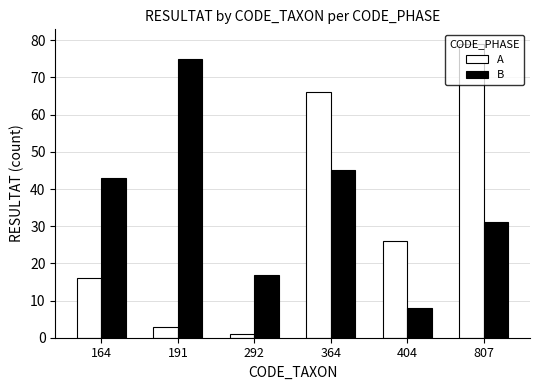

List the labels in order of A value, largest first.

807, 364, 404, 164, 191, 292